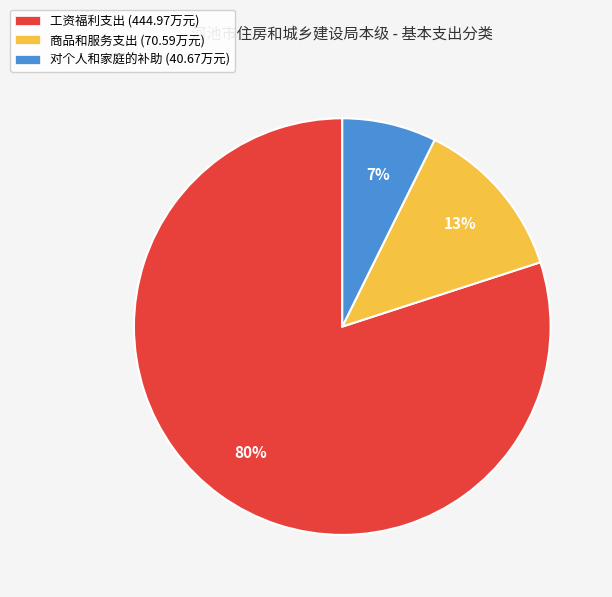

How many segments does this pie chart have?

3